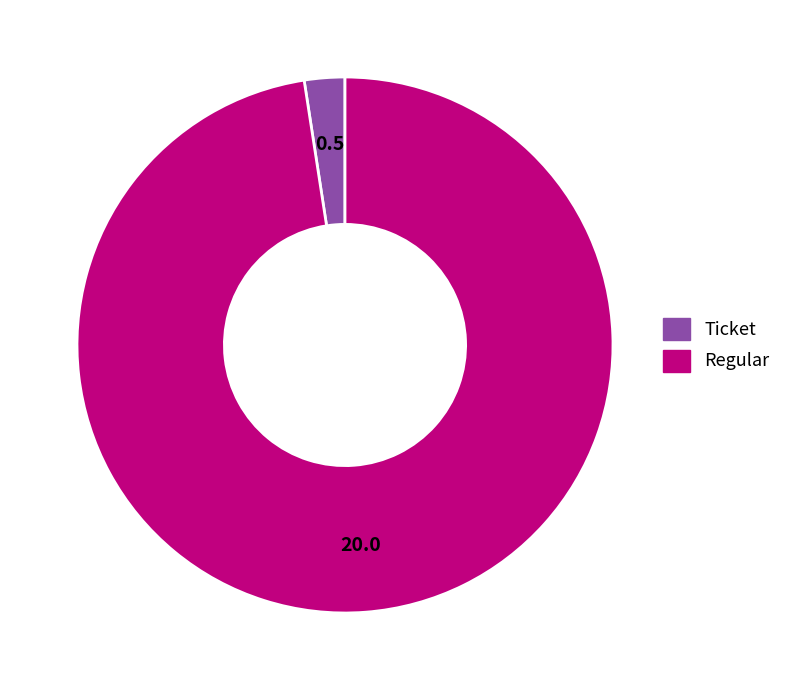

Rank the categories by value from lowest to highest.

Ticket, Regular